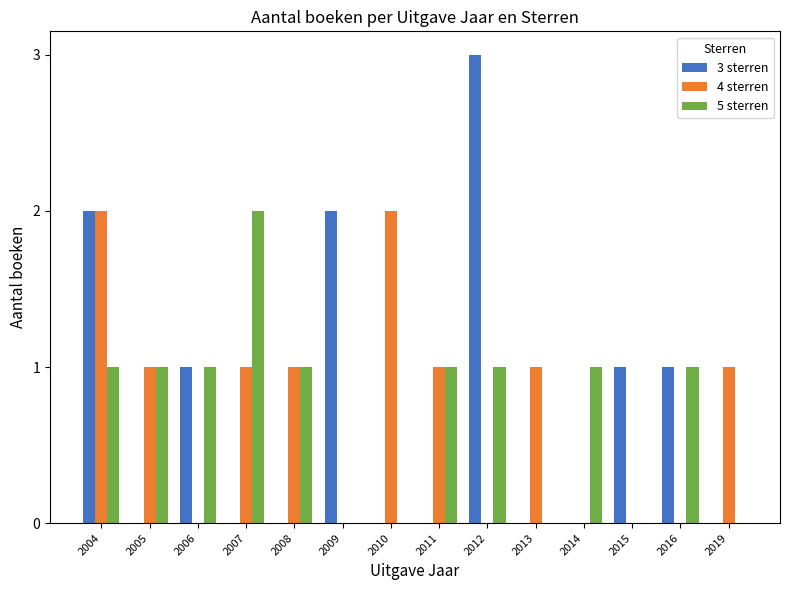

How many 5 sterren values are between 0 and 1?

13